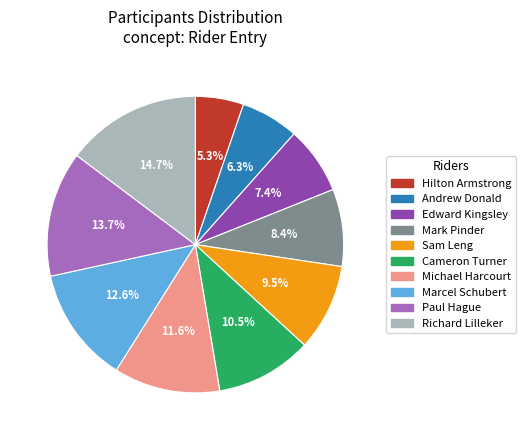

Between Sam Leng and Mark Pinder, which is larger?

Sam Leng